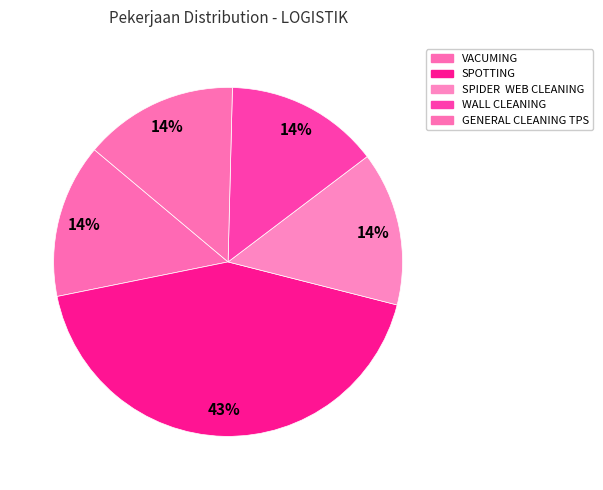

Count the number of slices in the pie.

5